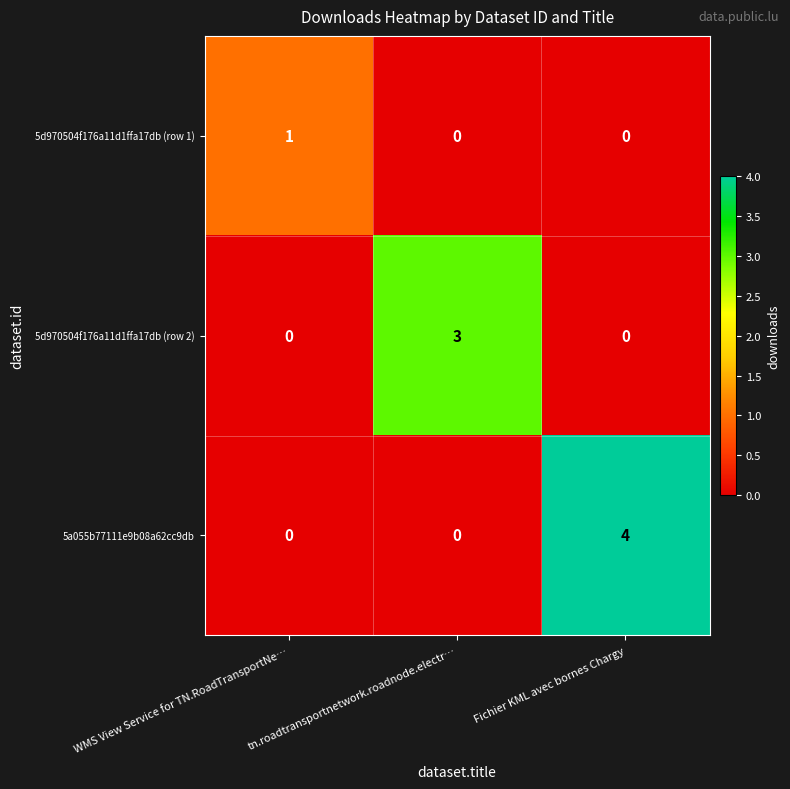

What is the greatest value displayed?

4